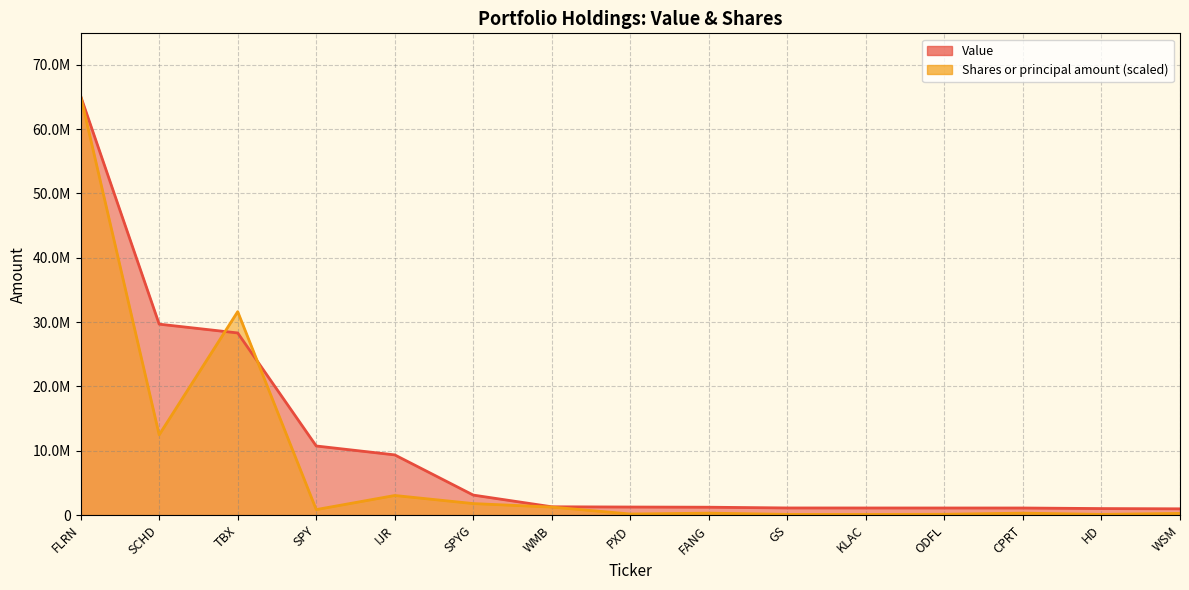

What is the sum of all Shares or principal amount values?

117665787.3